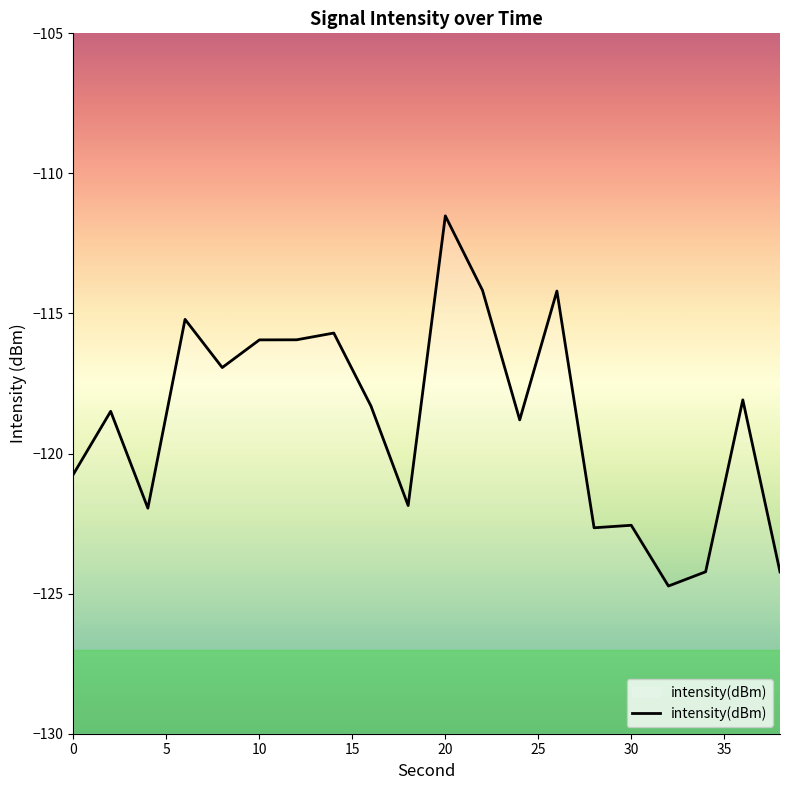

Count the number of data series in this chart.

1